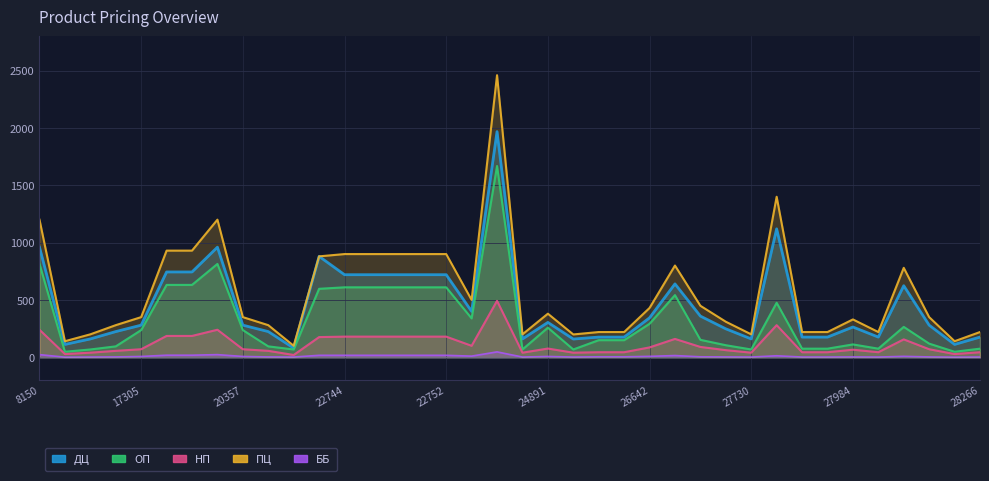

Is it true that НП equals 56 at 9522?

True